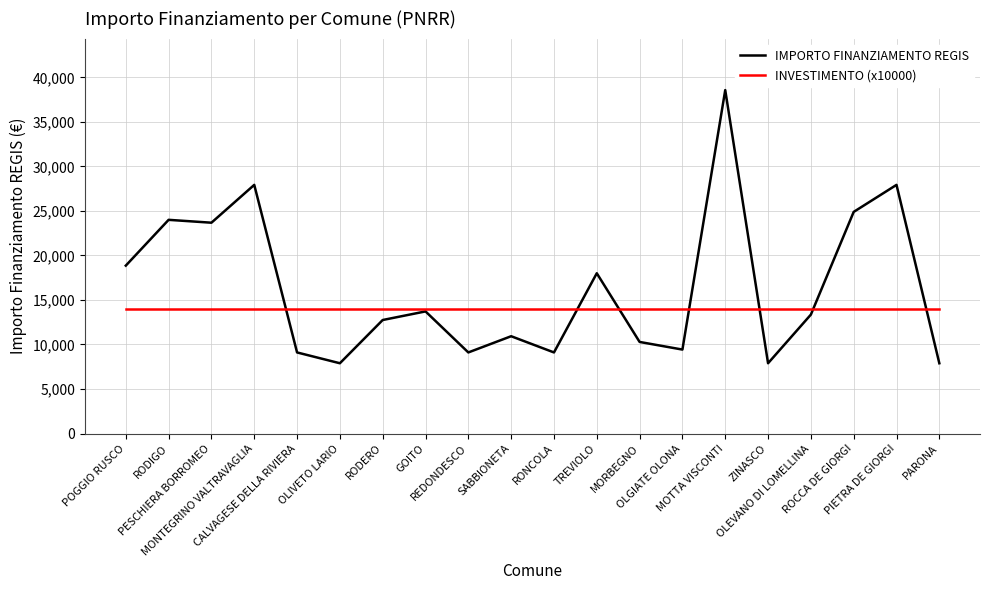

True or false: INVESTIMENTO (x10000) and IMPORTO FINANZIAMENTO REGIS intersect in this chart.

True